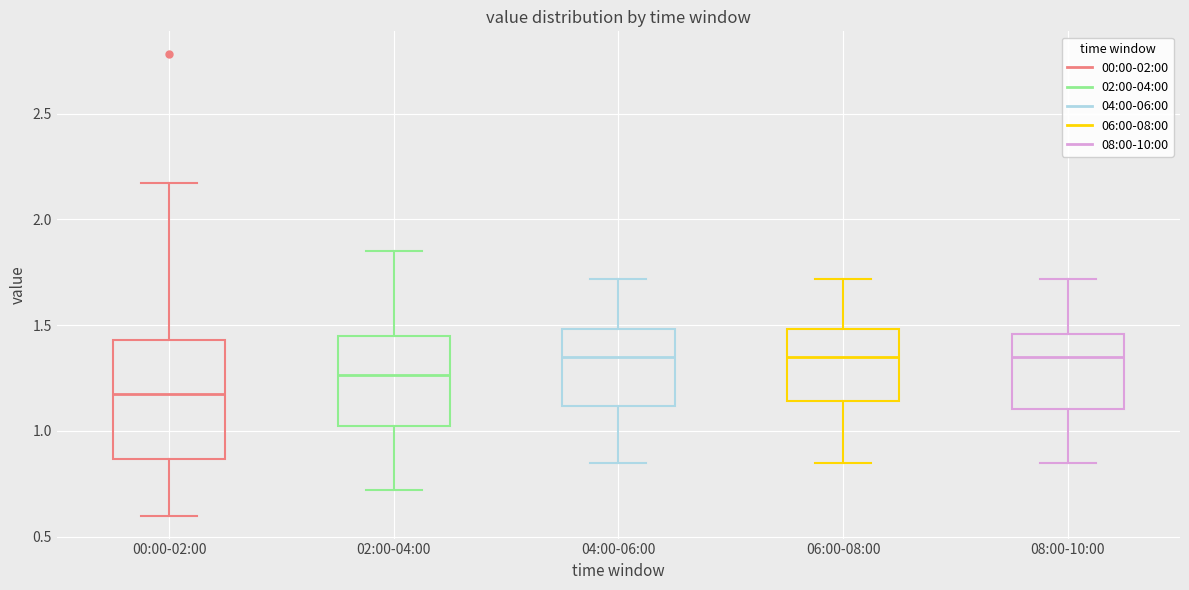

Where does the upper whisker of the box for 06:00-08:00 end on the y-axis? The values are not printed on the chart, so give them approximately, as read against the axis.

1.70